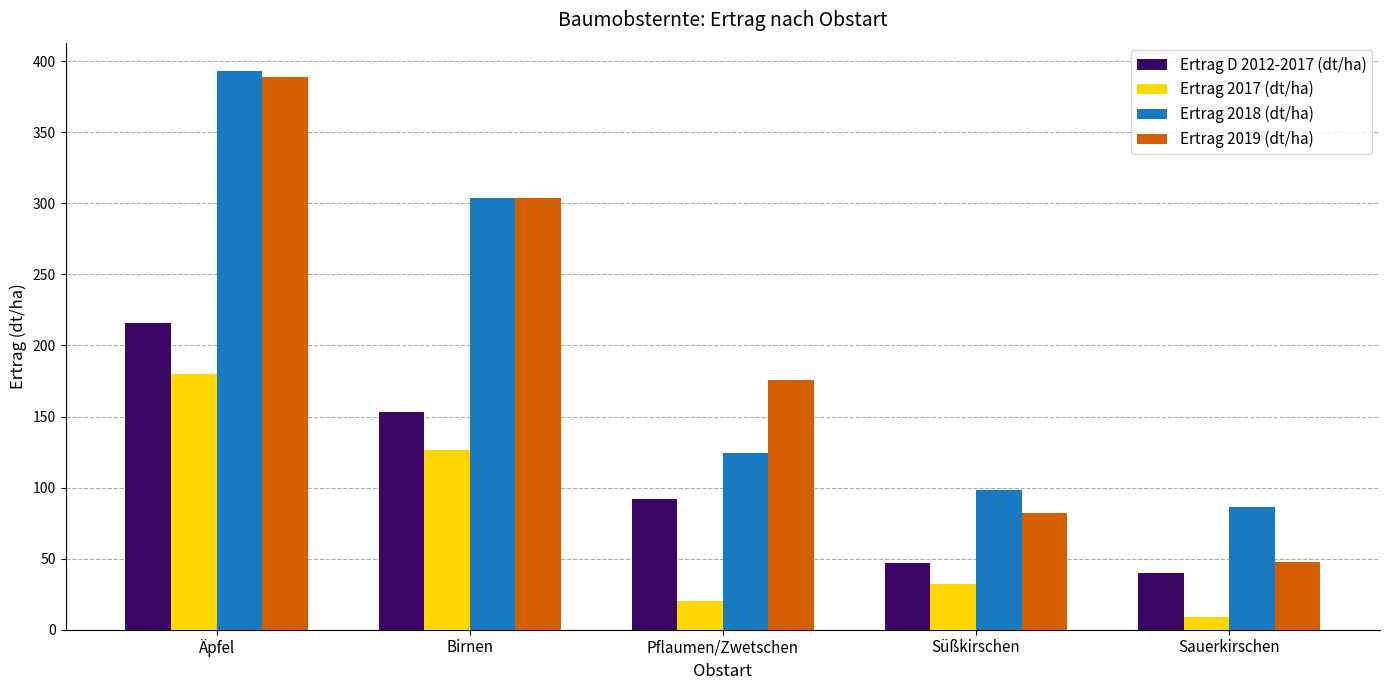

True or false: Ertrag 2018 (dt/ha) has a value of 25.6 at Sauerkirschen.

False